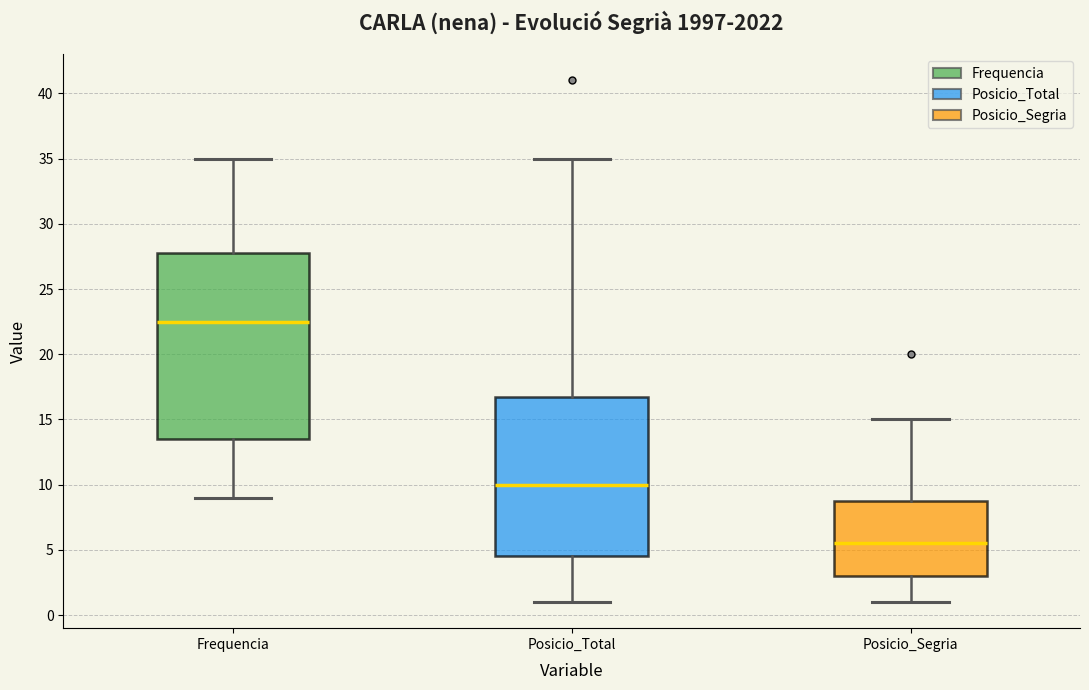

Reading left to right, transcribe this box plot: for each box, give where its median line is, the range the box spans, and where its two whiskers end, as read against the y-axis. The values are not printed on the chart, so give them approximately, as read against the axis.

Frequencia: median 22.5, box 13.5 to 28.0, whiskers 9.0 to 35.0
Posicio_Total: median 10.0, box 4.5 to 17.0, whiskers 1.0 to 35.0
Posicio_Segria: median 5.5, box 3.0 to 9.0, whiskers 1.0 to 15.0